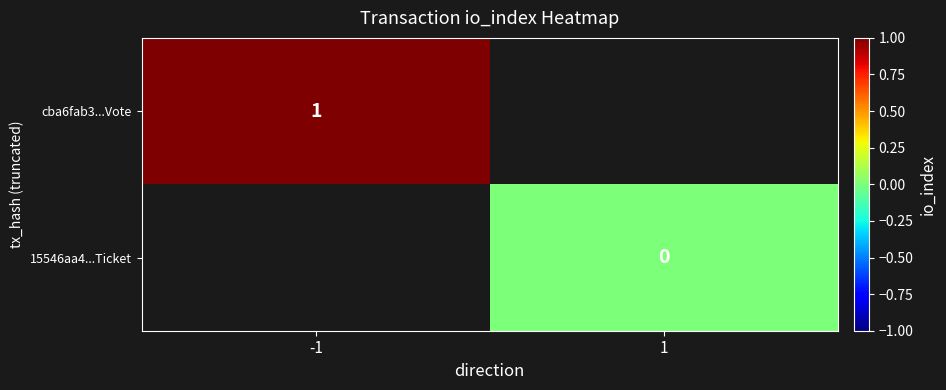

Is the value of cba6fab3...Vote at -1 greater than the value of 15546aa4...Ticket at 1?

Yes